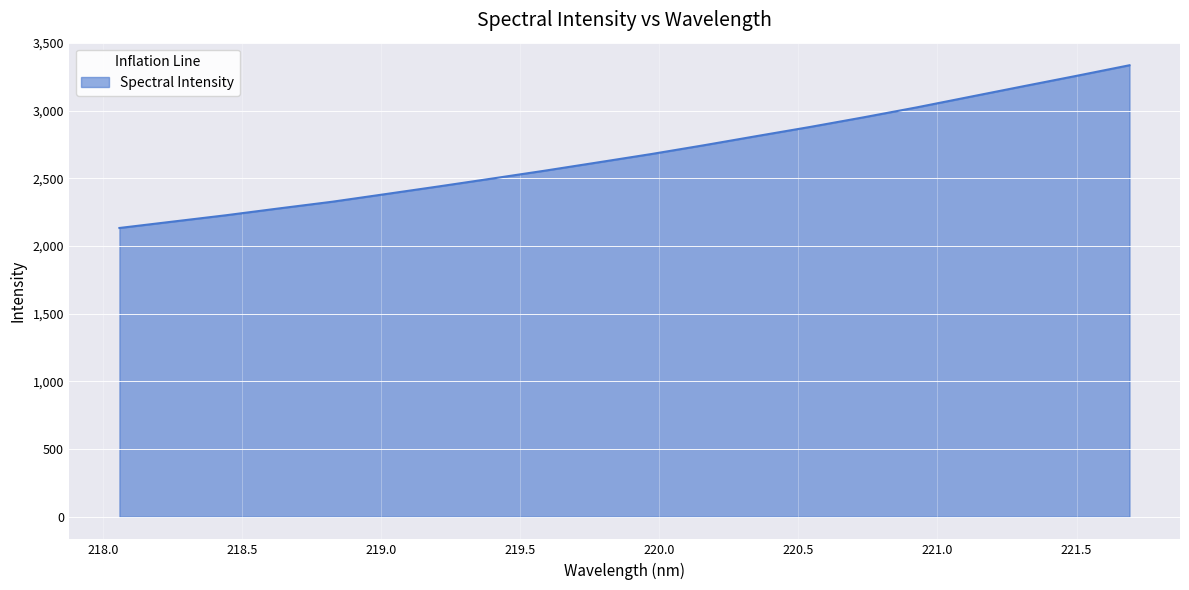

What is the greatest value displayed?

3336.4